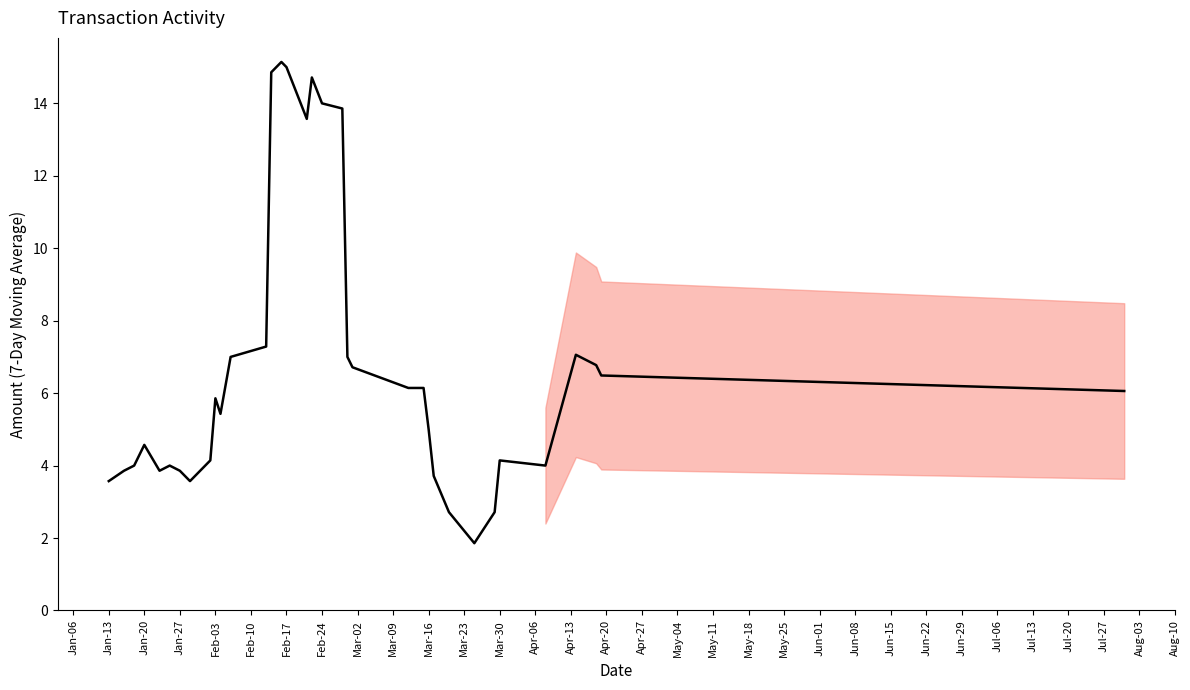

What is the minimum value shown in the chart?

1.9